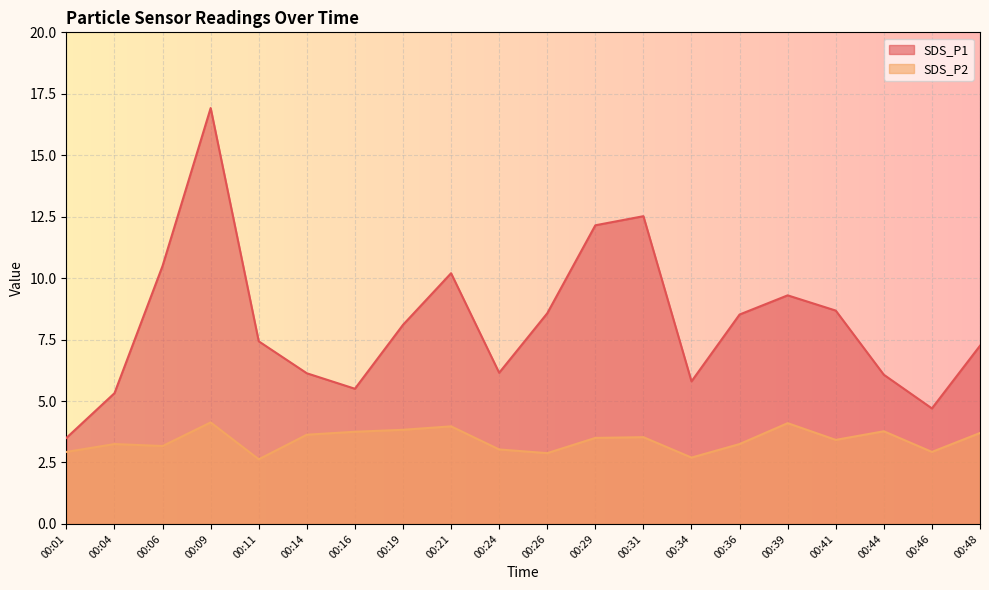

Between 00:04 and 00:36, which is larger?

00:36